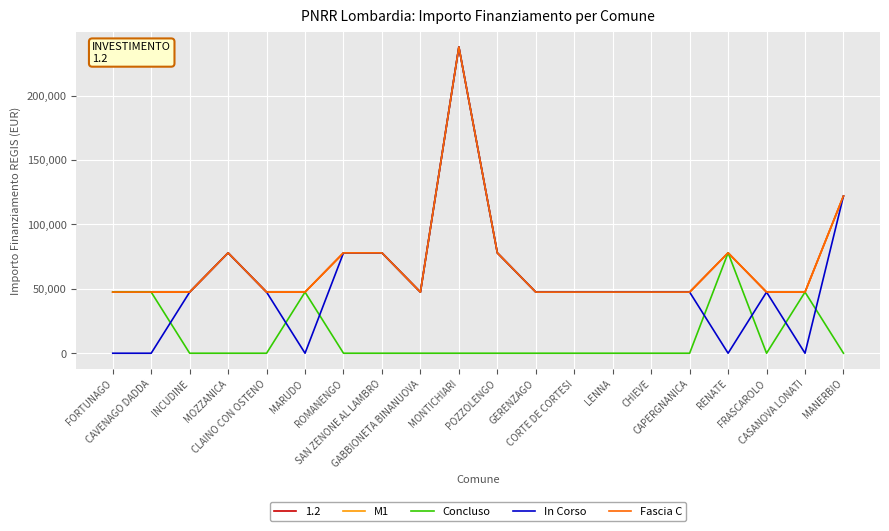

Is this an area chart (filled region under the line)?

No